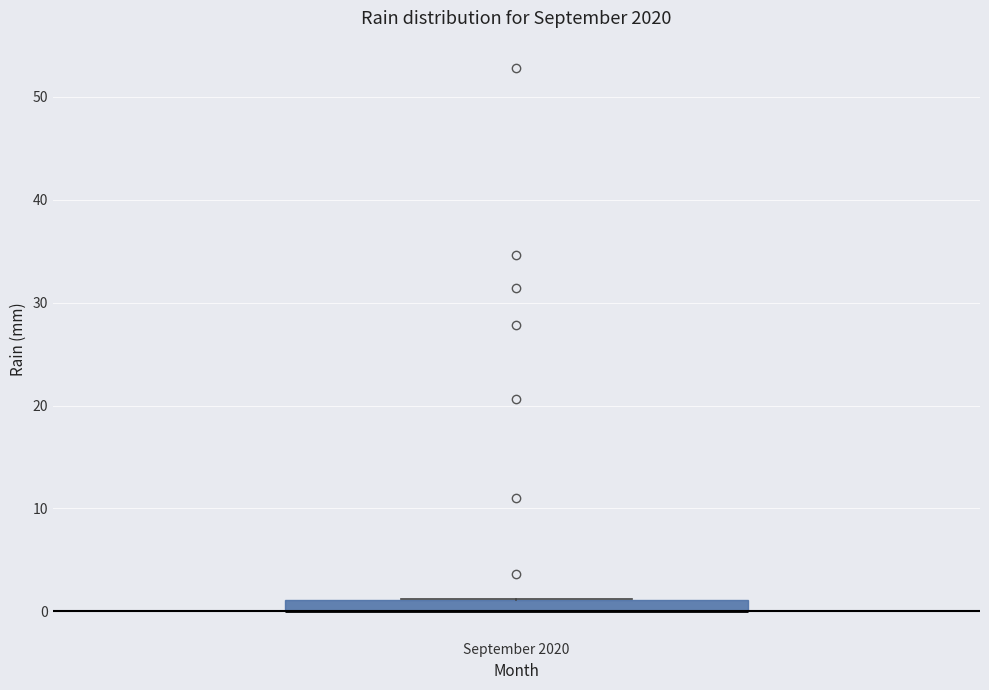

Where is the lower edge of the box for September 2020 on the y-axis? The values are not printed on the chart, so give them approximately, as read against the axis.

0